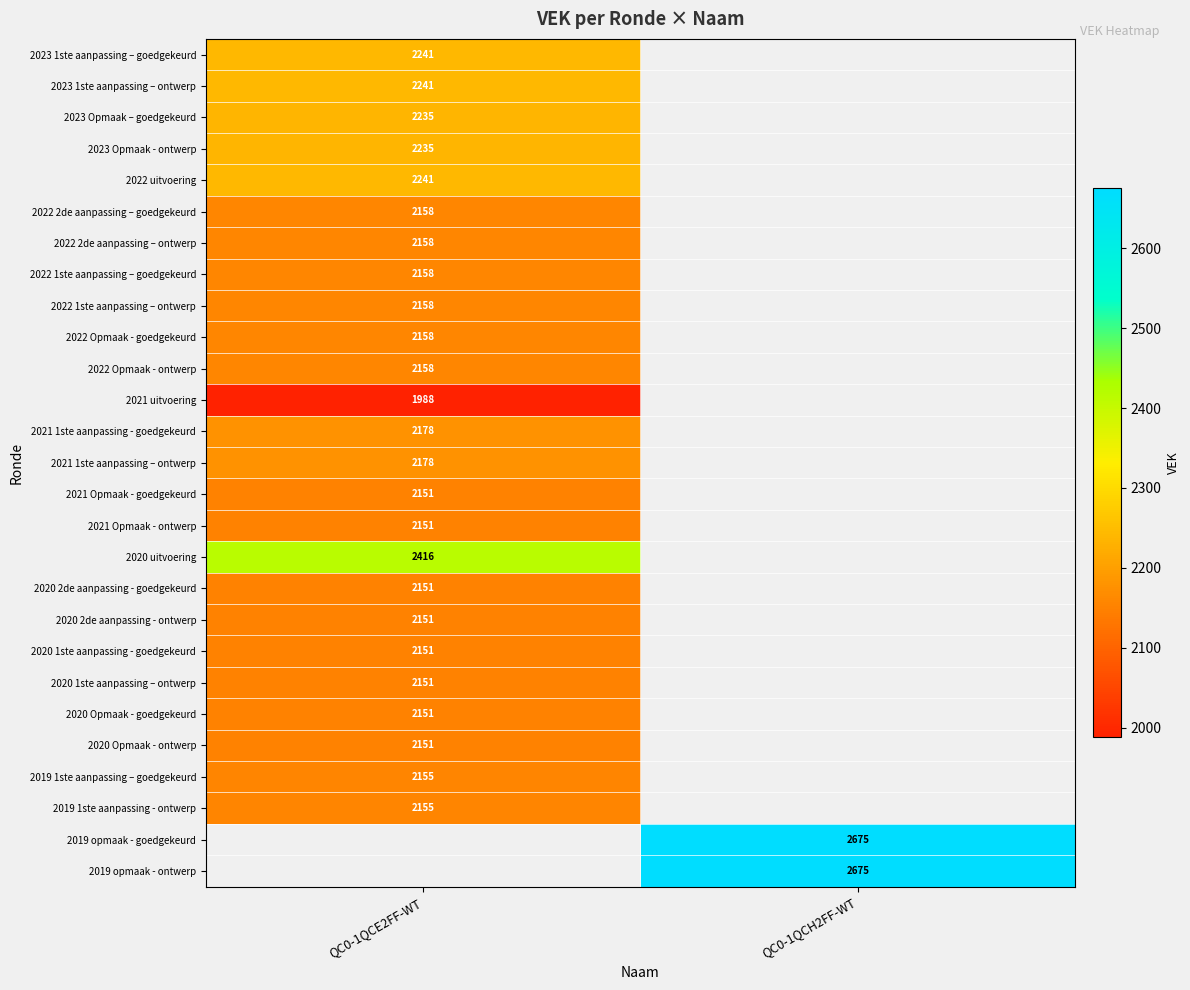

True or false: 2019 1ste aanpassing – goedgekeurd has a value of 2155 at QC0-1QCE2FF-WT.

True